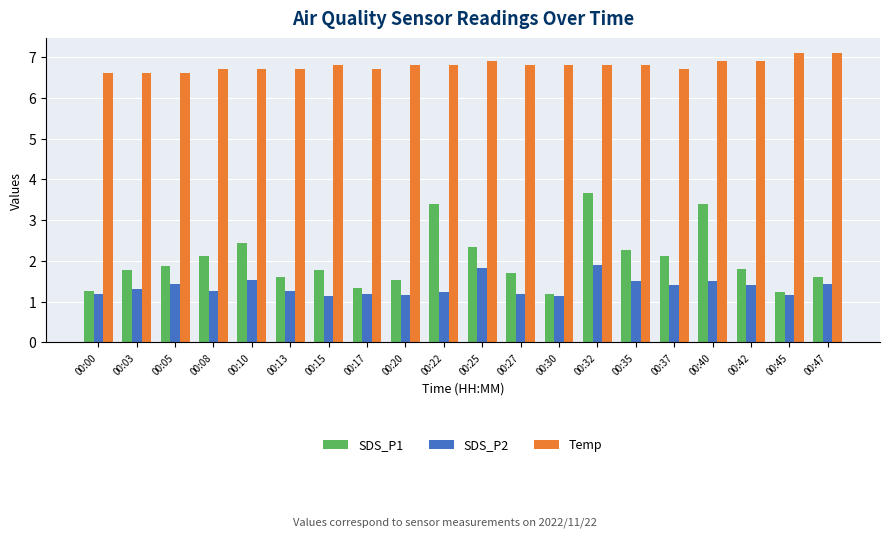

True or false: SDS_P1 has a value of 0.4 at 00:05.

False